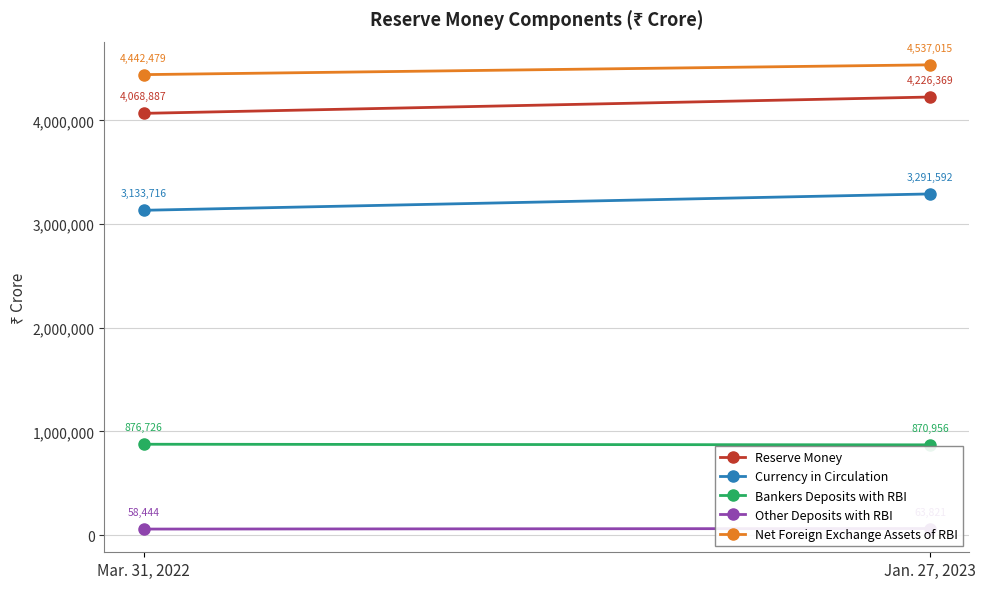

What is the highest value of the Other Deposits with RBI series?

63821